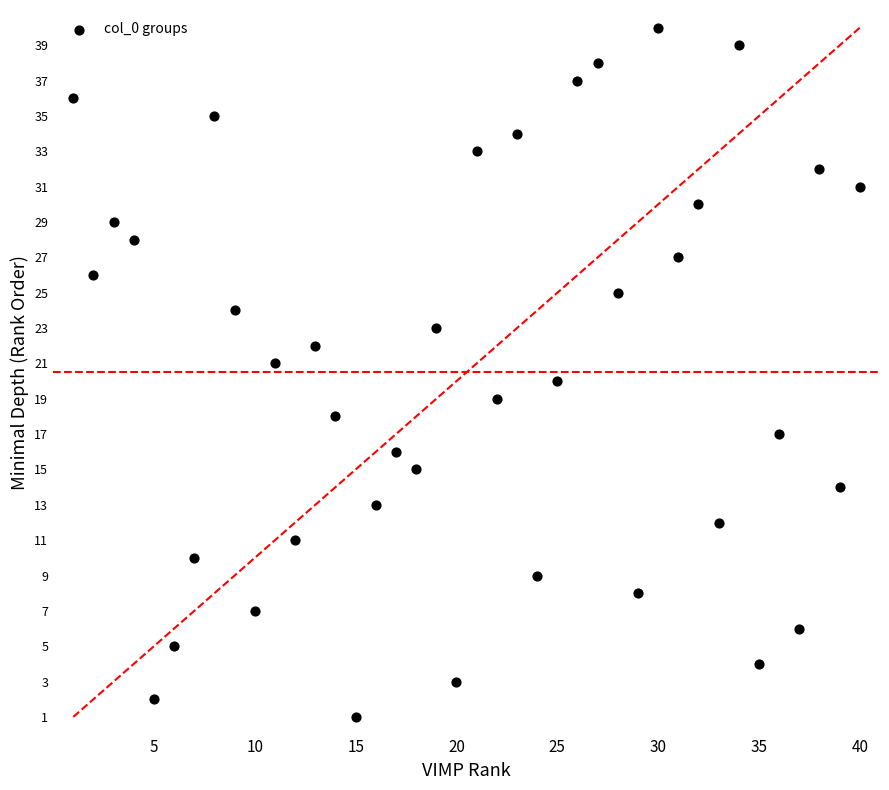

What is the range of Y values (max minus min)?

39